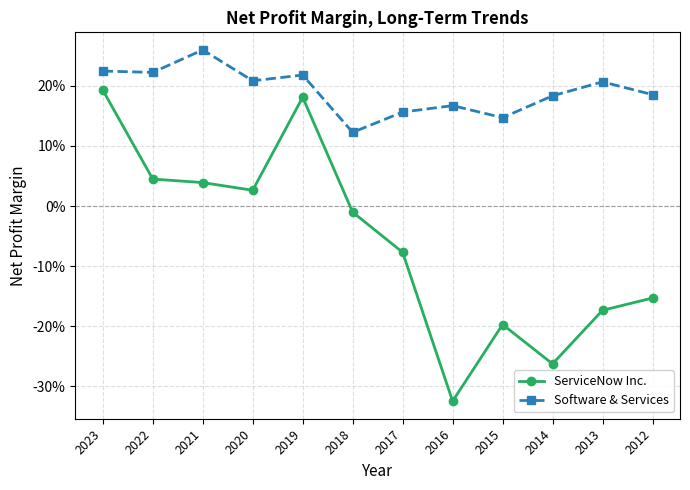

The value of Software & Services at 2013 is 0.2. True or false?

True